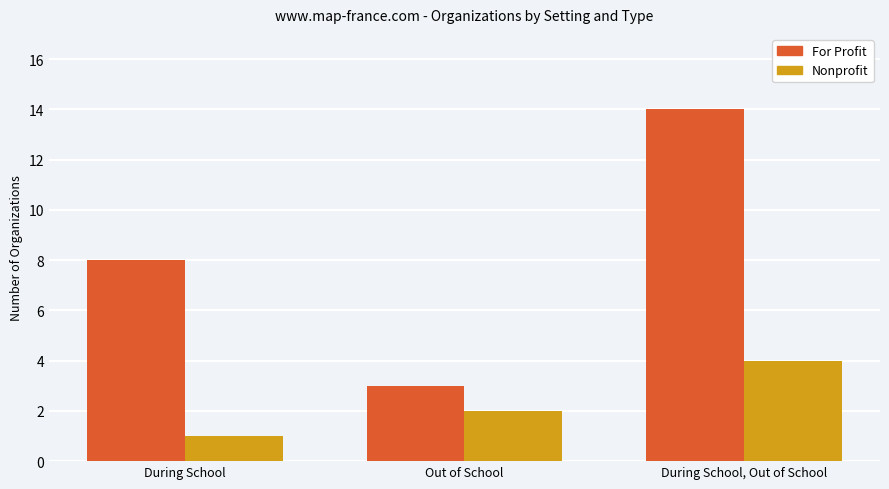

What is the value of the Nonprofit bar at the 2nd from the left?

2